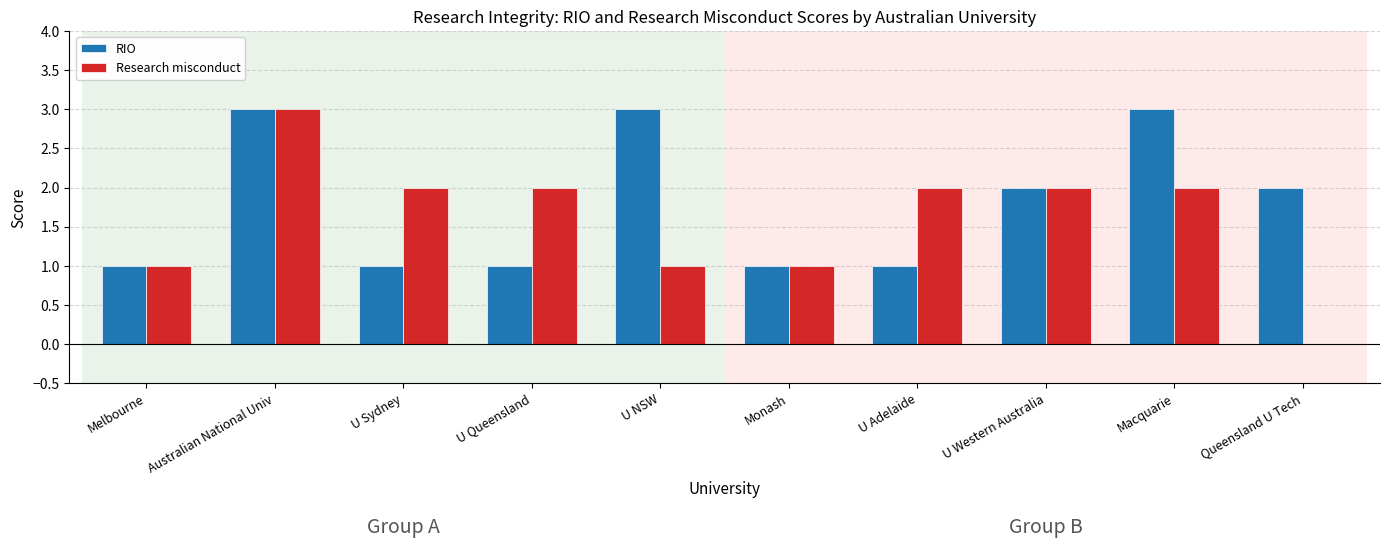

The Research misconduct series shows 3 at U Western Australia. True or false?

False